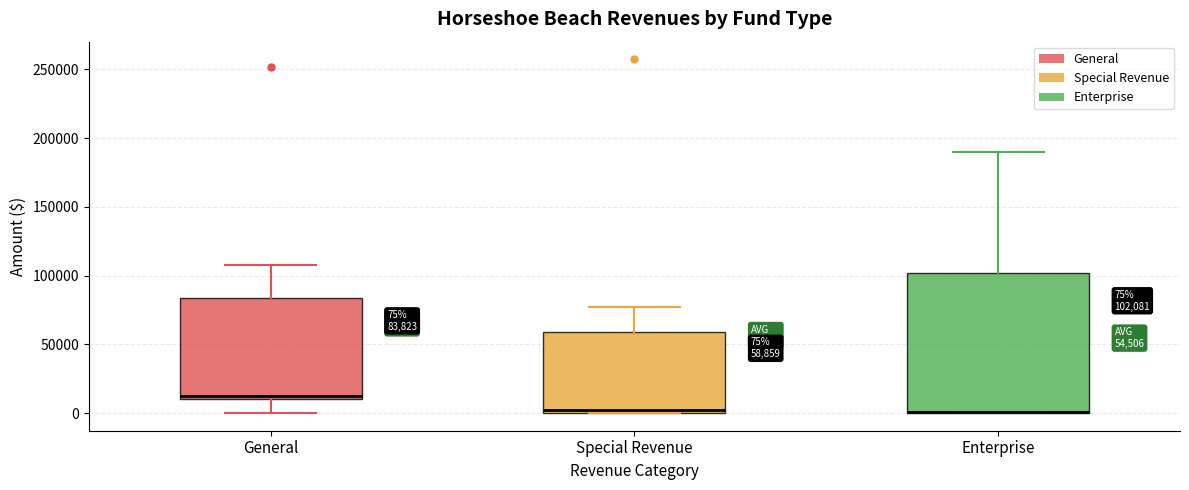

Which box is the tallest, from its lower edge to its upper edge?

Enterprise